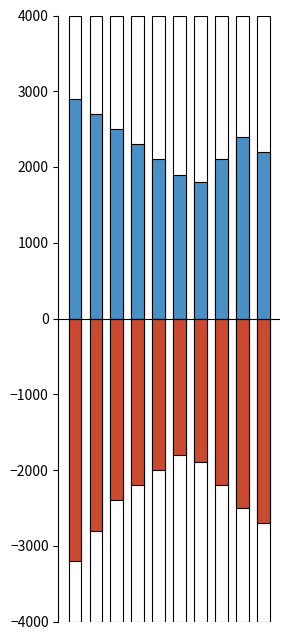

What is the value of the public bar at the 5th from the left?

2100